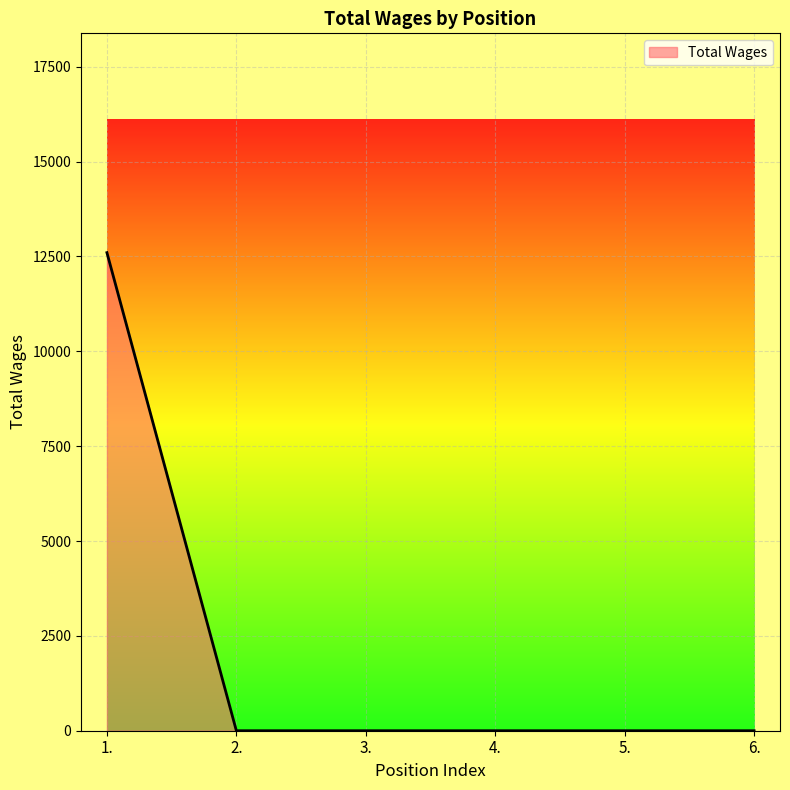

What is the sum of all values?

12600